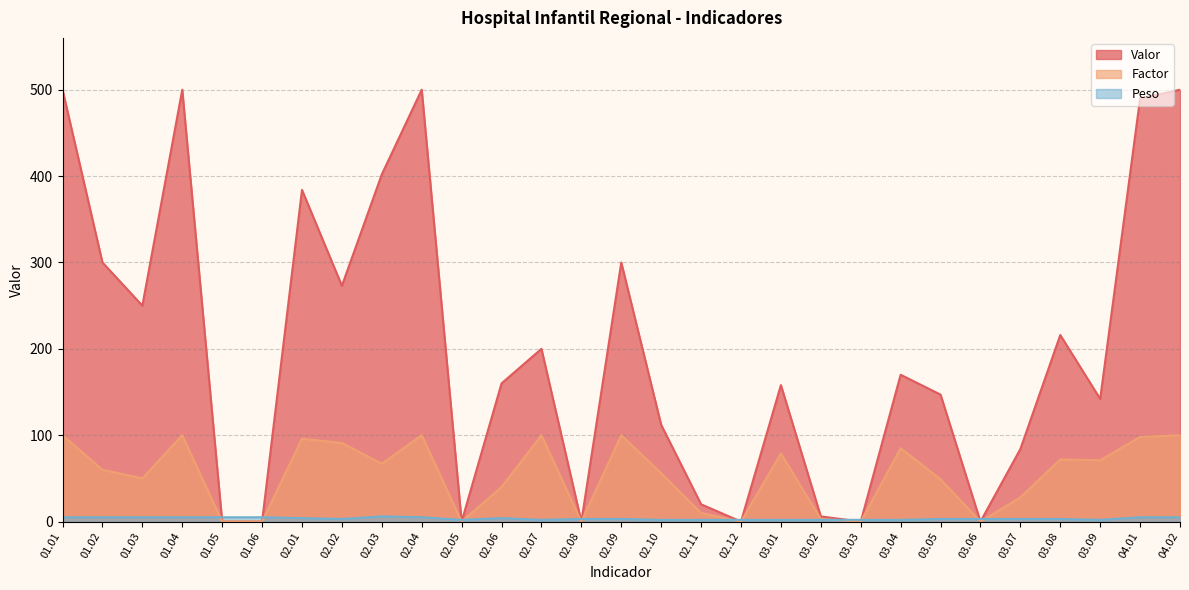

At which label does Peso first exceed 3?

01.01